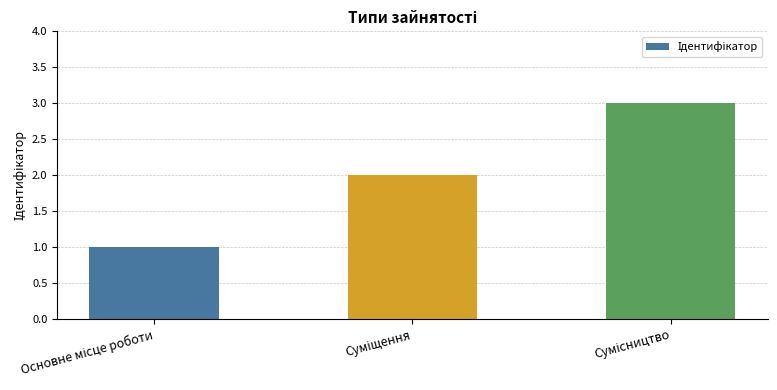

What is the greatest value displayed?

3